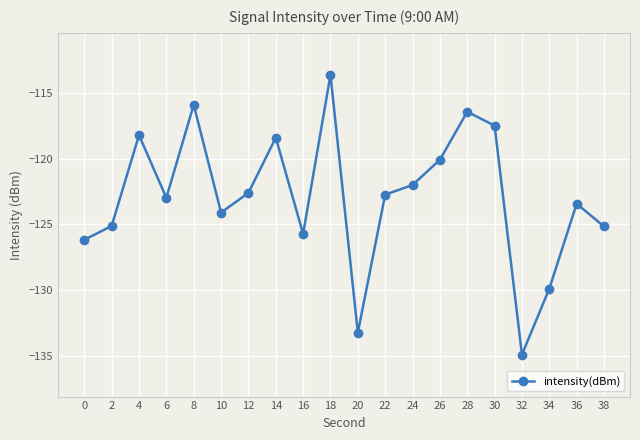

At which category does the chart reach its minimum across all series?

32